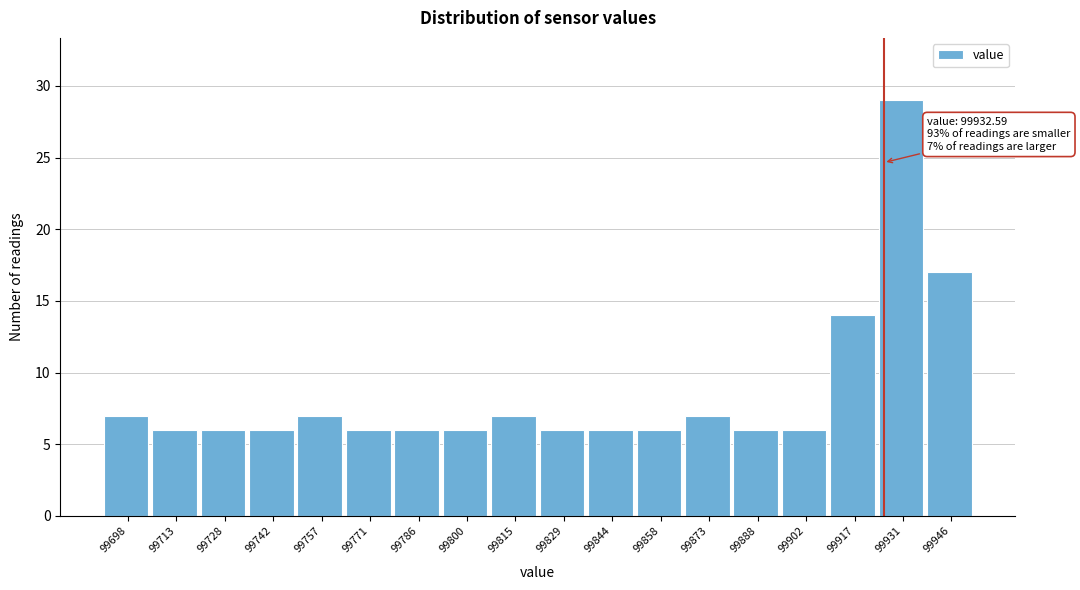

Reading left to right, transcribe all the data shown in this chart.

99698=7	99713=6	99728=6	99742=6	99757=7	99771=6	99786=6	99800=6	99815=7	99829=6	99844=6	99858=6	99873=7	99888=6	99902=6	99917=14	99931=29	99946=17